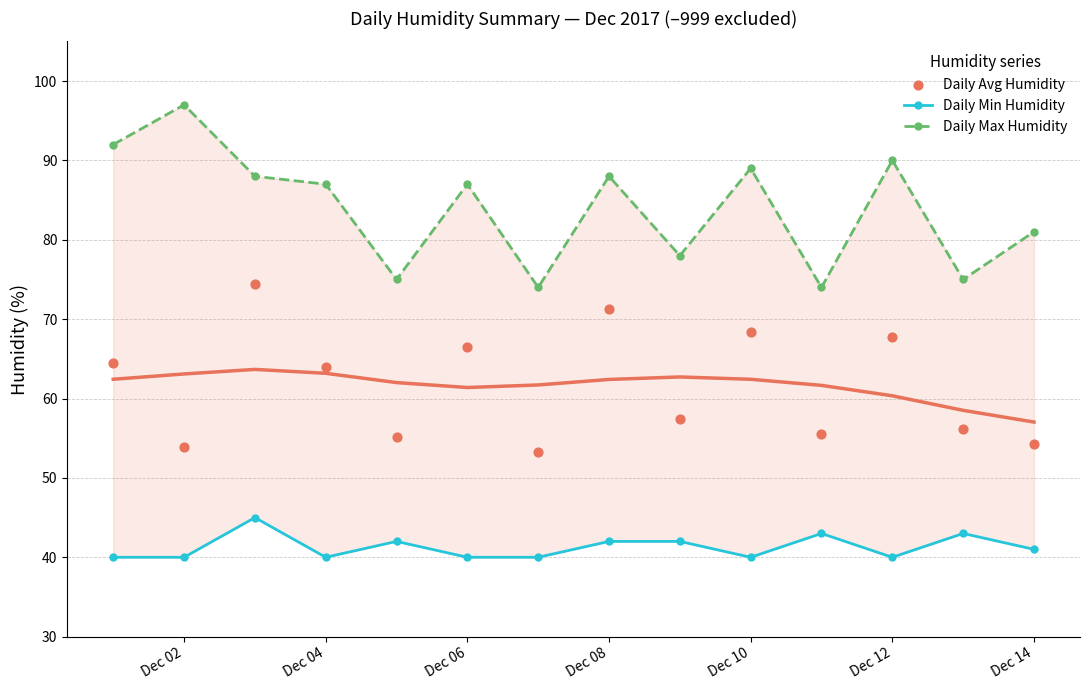

Which series has the largest total across all categories?

Daily Max Humidity